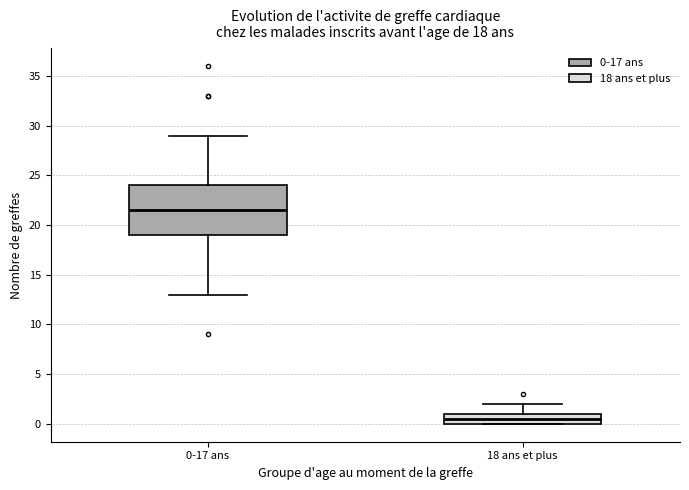

Comparing the boxes themselves (not the whiskers), which one is the tallest?

0-17 ans